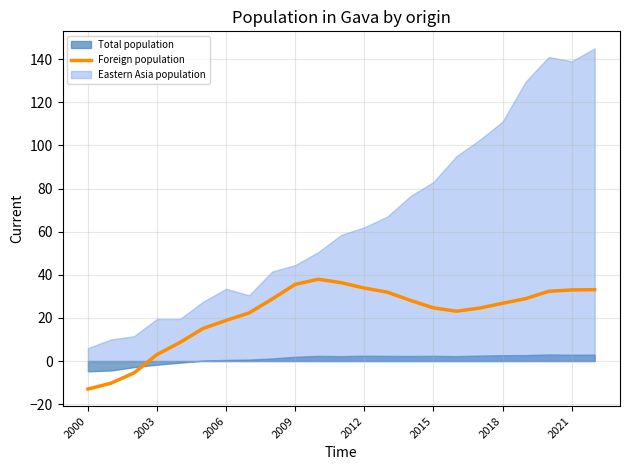

The value of Foreign population at 2009 is 35.6. True or false?

True